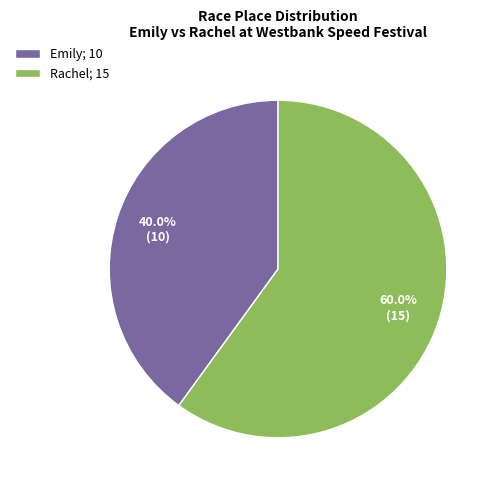

Count the number of slices in the pie.

2